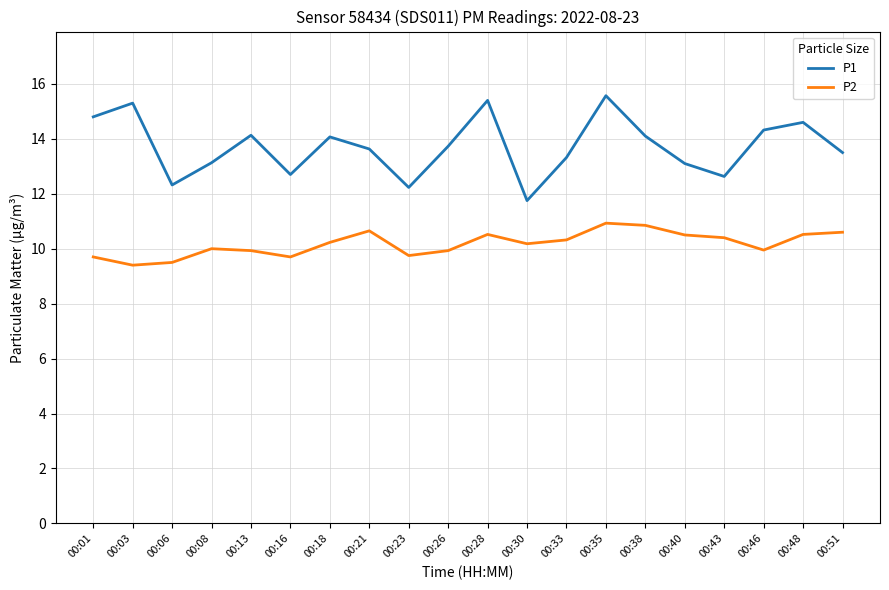

Is it true that P2 equals 3.5 at 00:06?

False